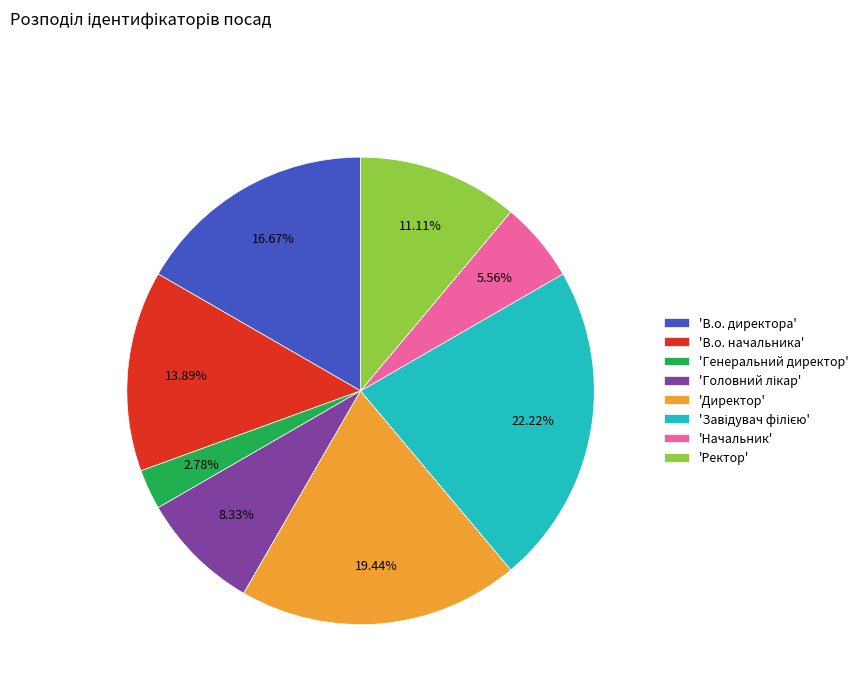

Which slice is the smallest?

'Генеральний директор'